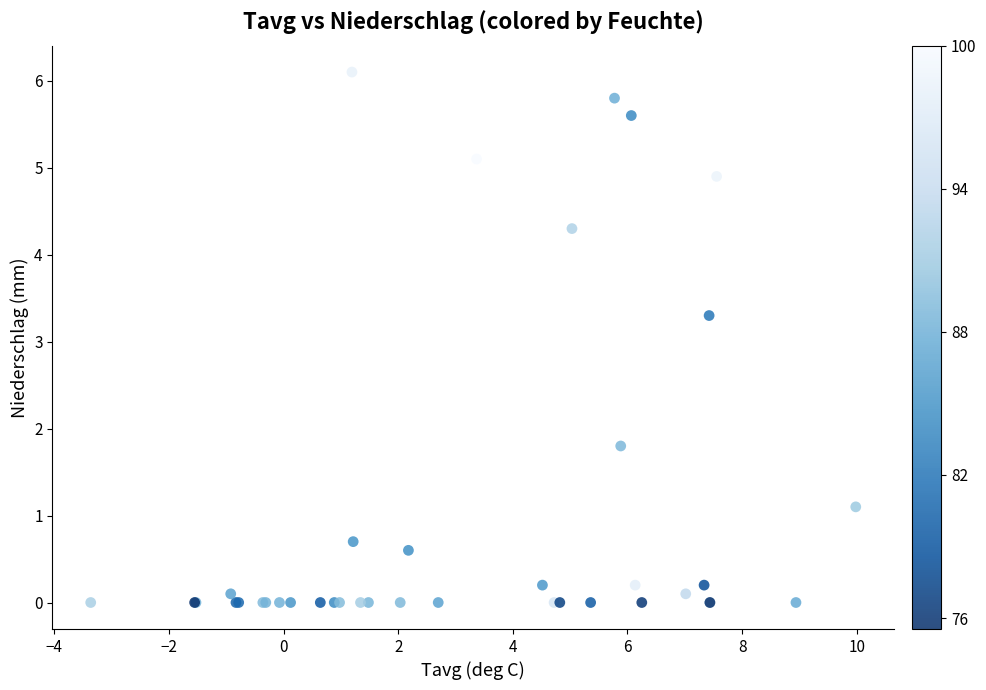

What Y value in the scatter plot is closest to 3?

3.3